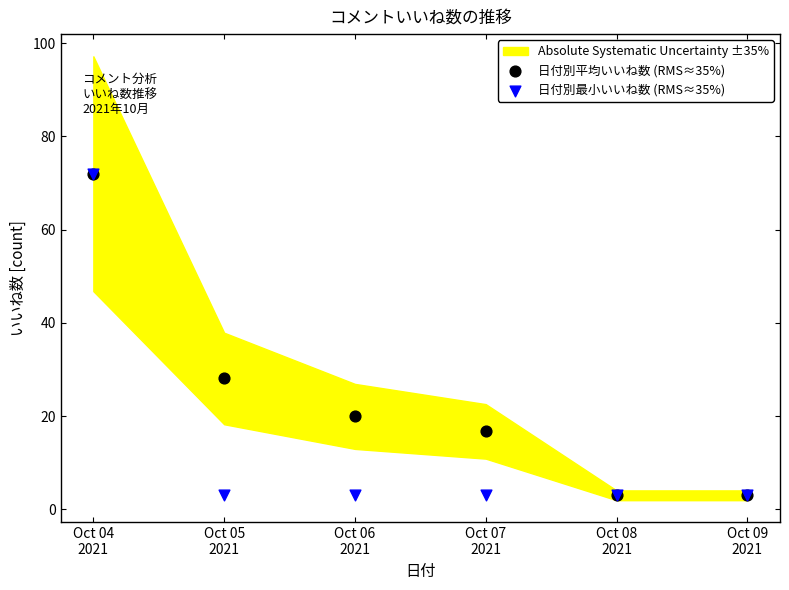

Across all series, what Y value is closest to 37?

28.1